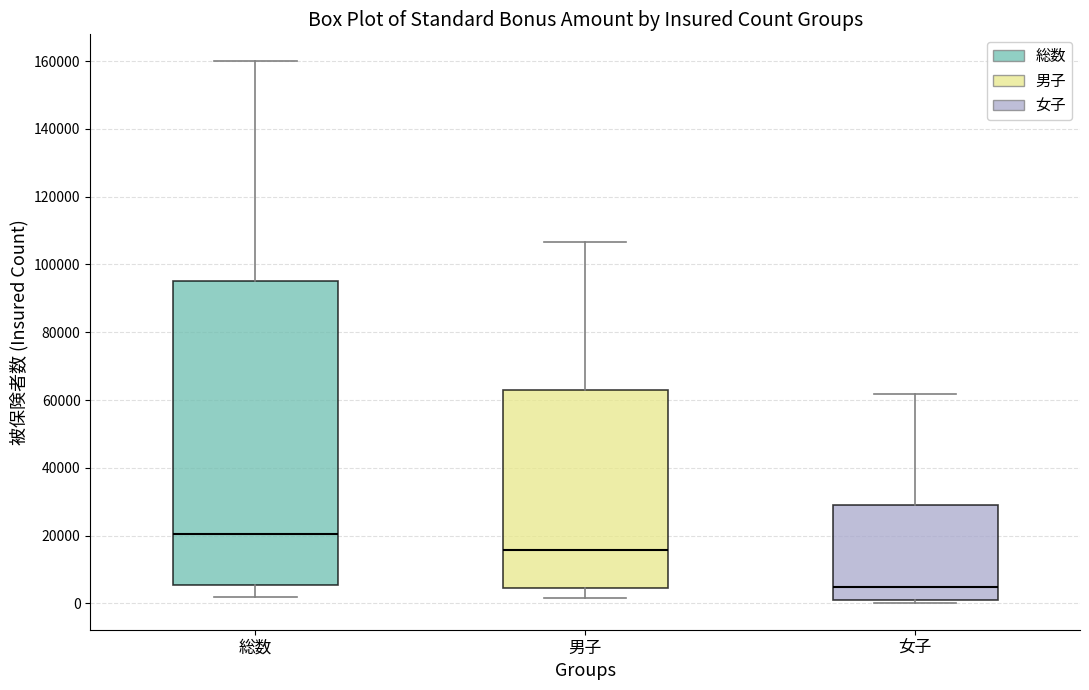

Comparing the boxes themselves (not the whiskers), which one is the tallest?

総数